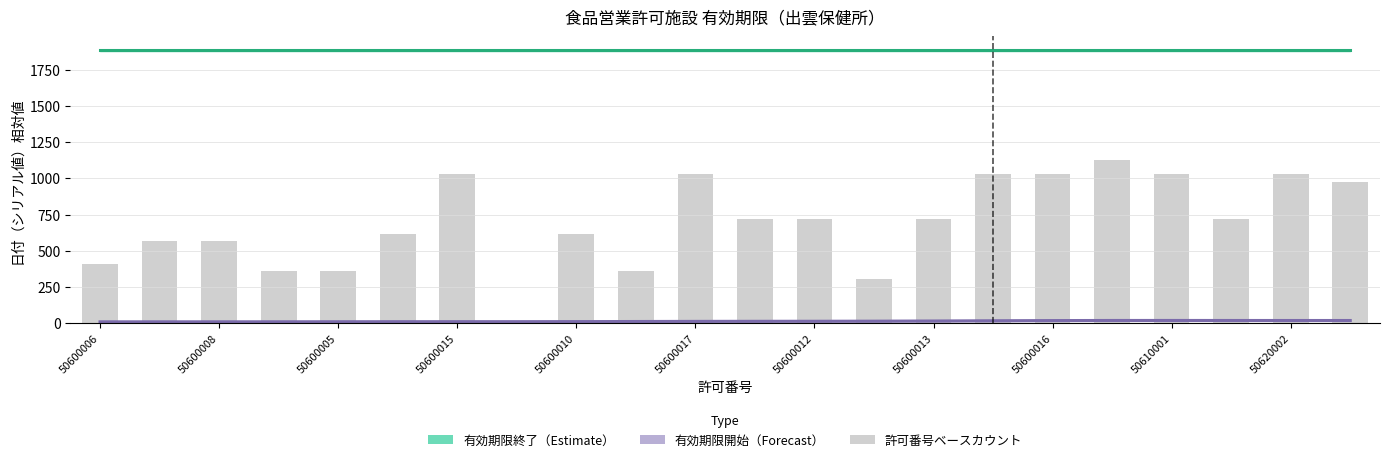

What value does the 有効期限開始（Forecast） series have at 50600005?

10.0